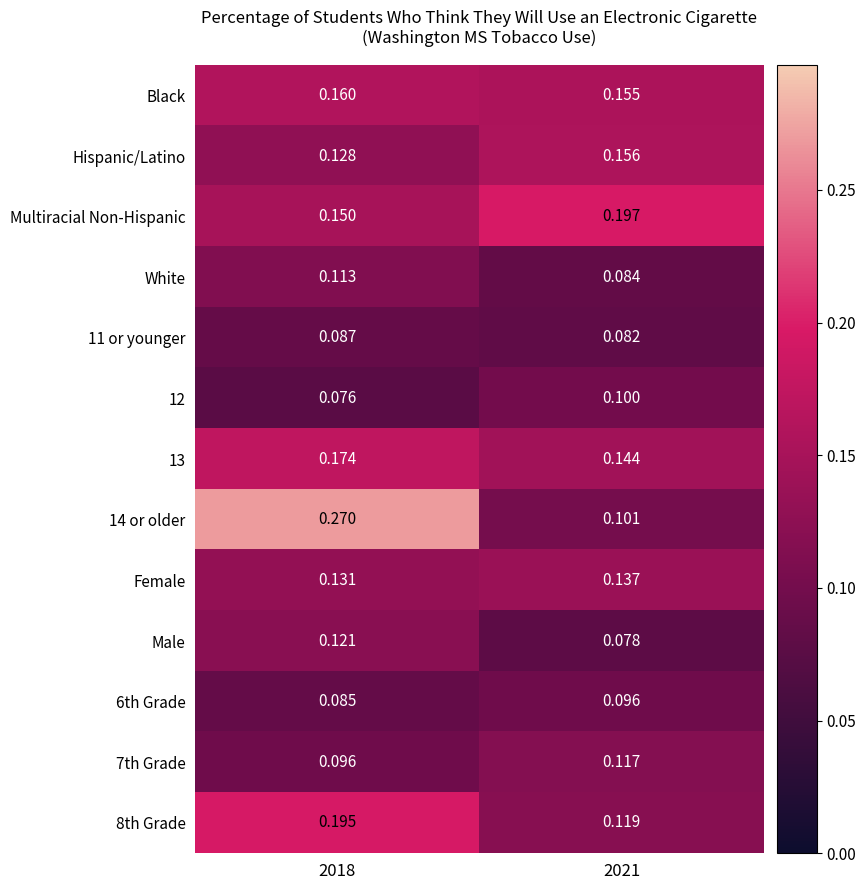

Is the value of White at 2018 greater than the value of Hispanic/Latino at 2018?

No